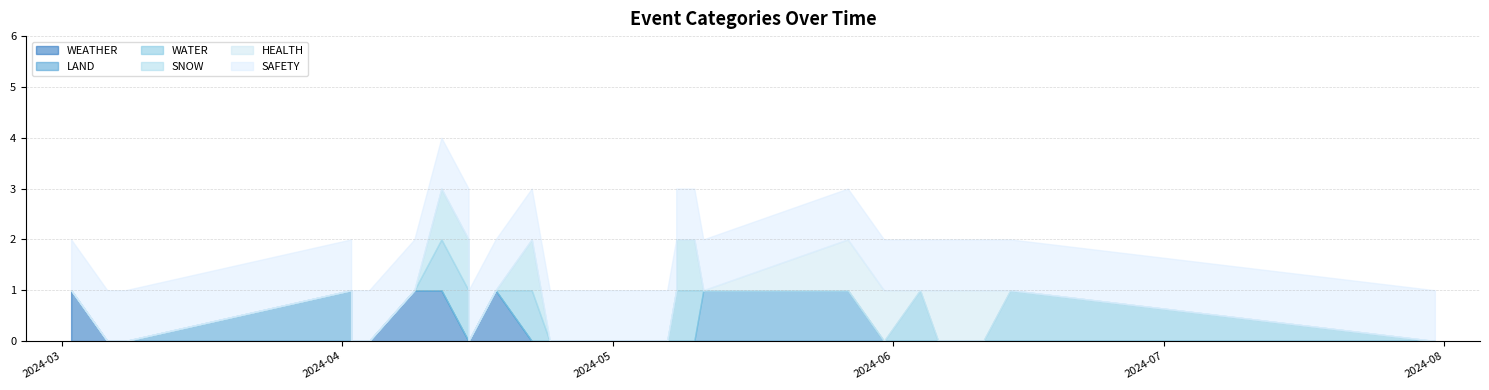

At which category is the sum across all series the highest?

2024-04-12